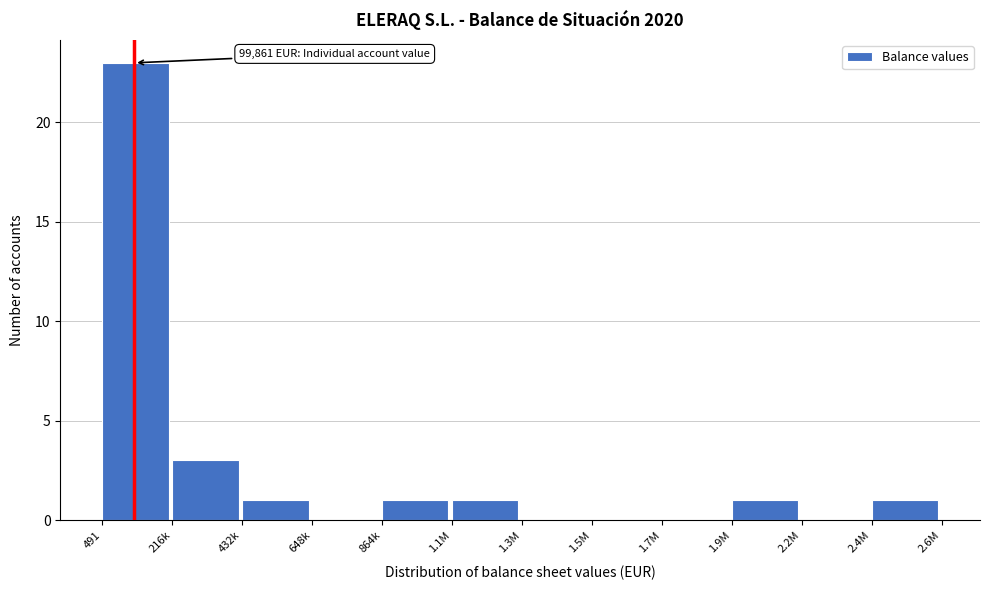

Reading right to left, what are all the values shown in this chart?

2.4M=1	2.2M=0	1.9M=1	1.7M=0	1.5M=0	1.3M=0	1.1M=1	864k=1	648k=0	432k=1	216k=3	491=23